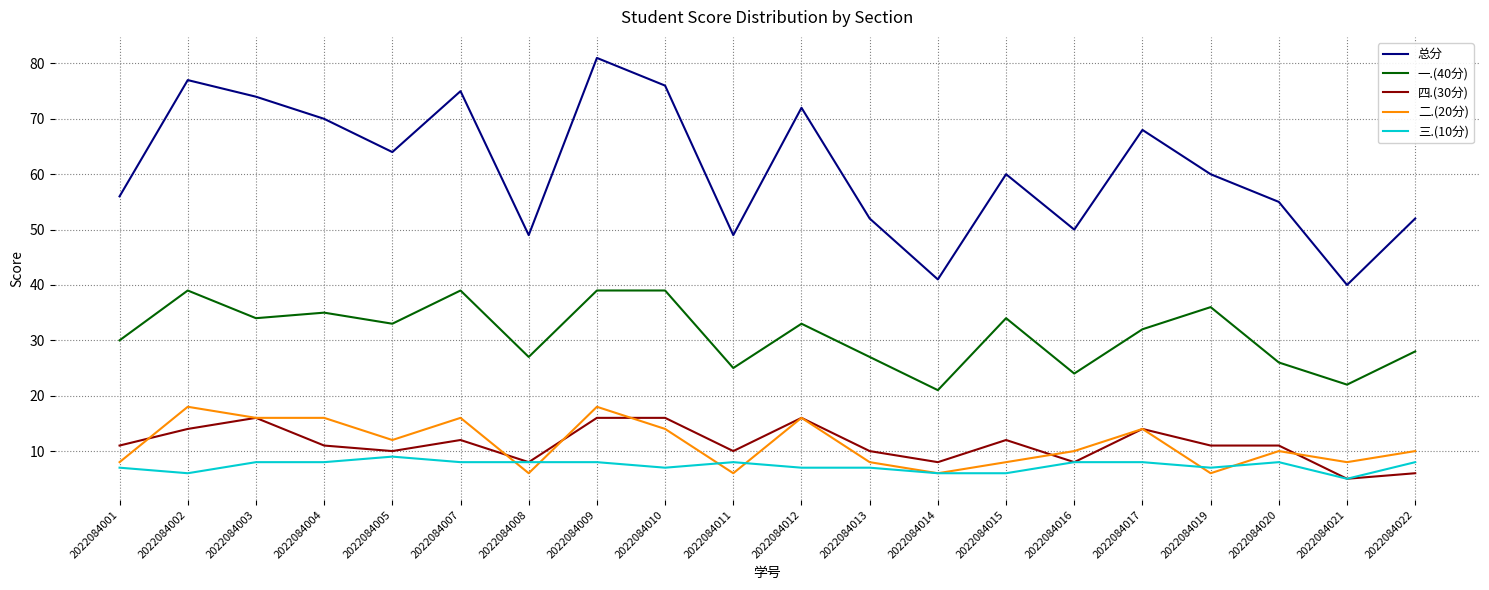

How many categories are shown in the chart?

20